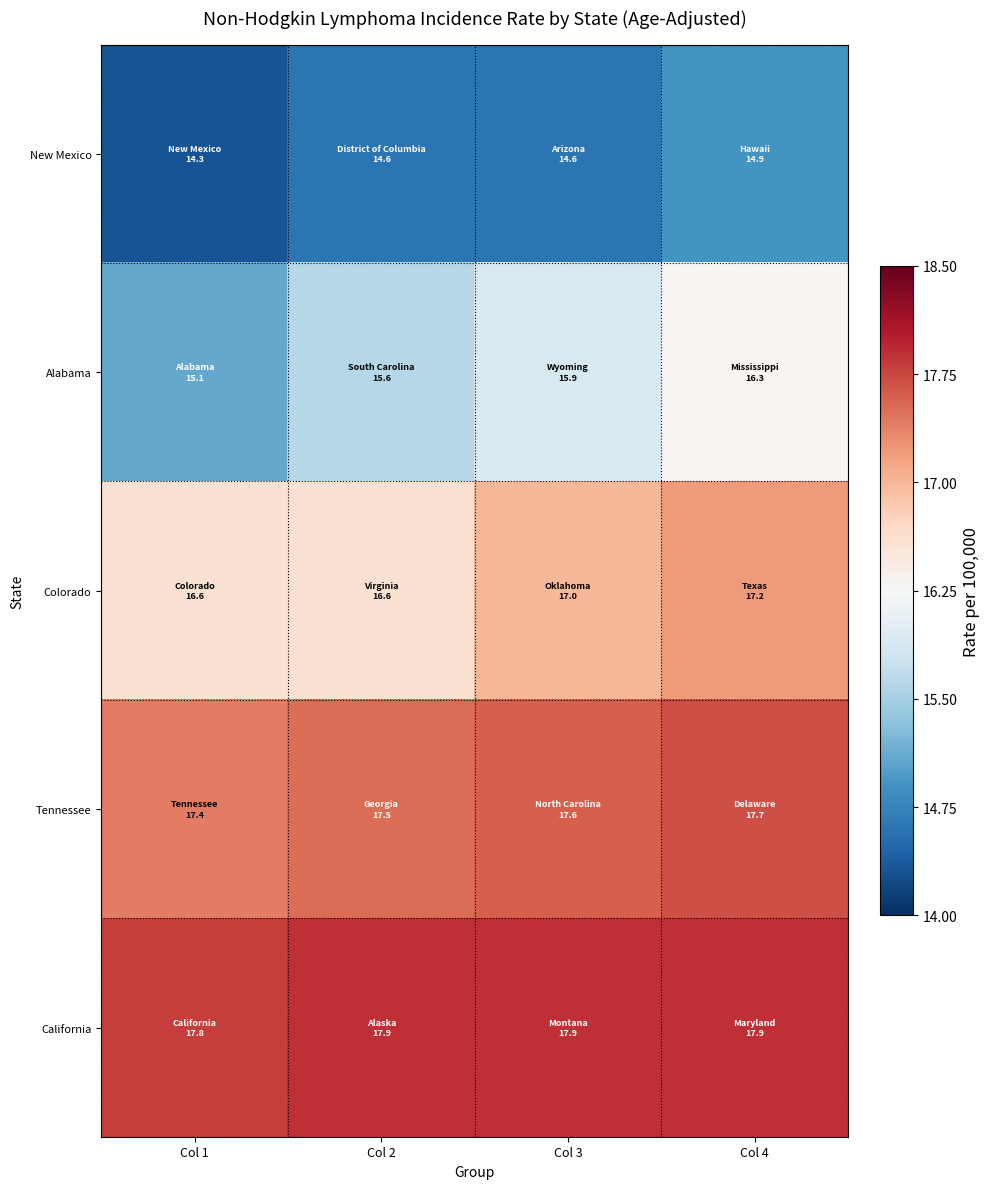

Which series has the widest spread of values?

Alabama